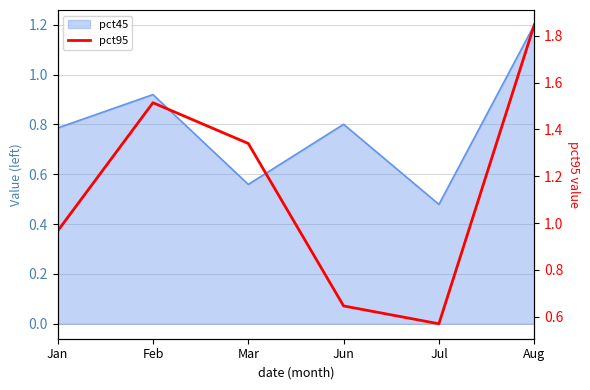

At which label is the value closest to 1?

Jan